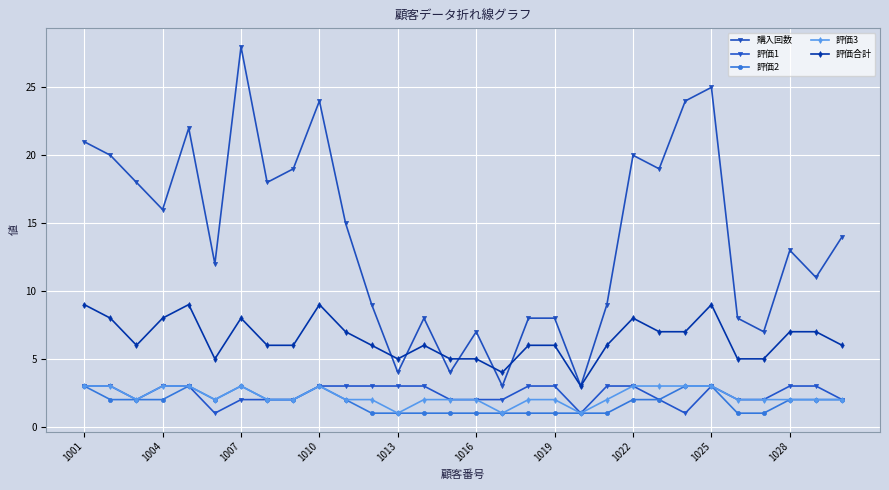

How many lines are shown in the chart?

5